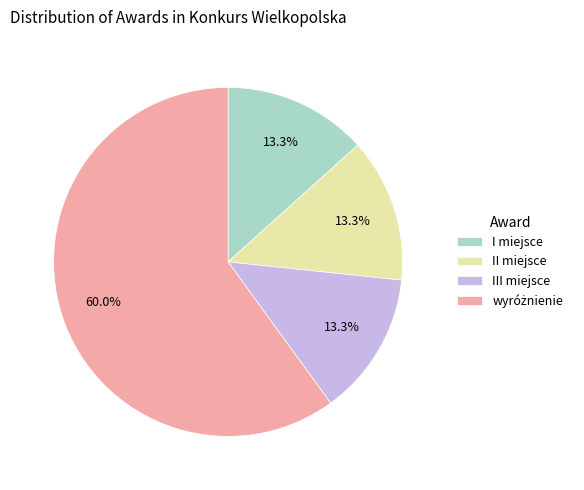

What portion of the pie excludes III miejsce?

86.7%